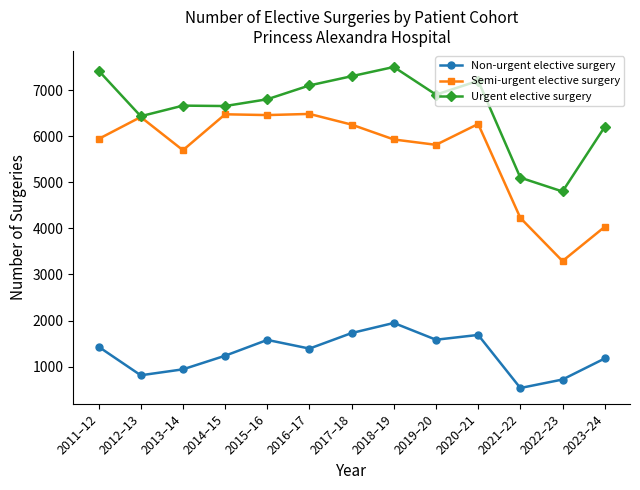

True or false: Semi-urgent elective surgery and Non-urgent elective surgery cross at least once.

False